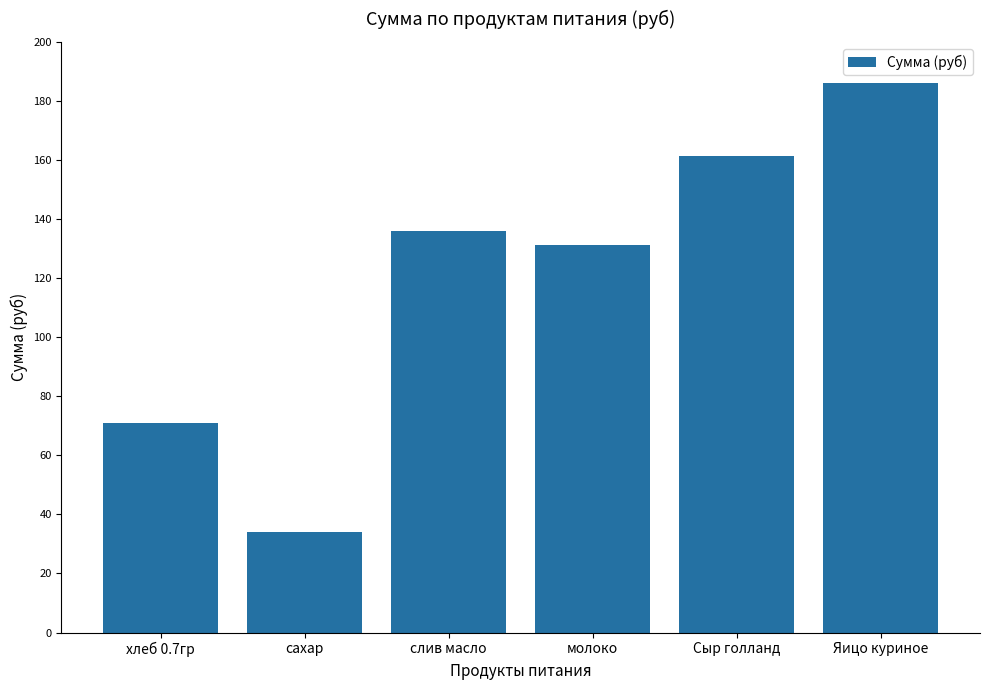

Approximately how many times larger is the value at молоко compared to хлеб 0.7гр?

1.9